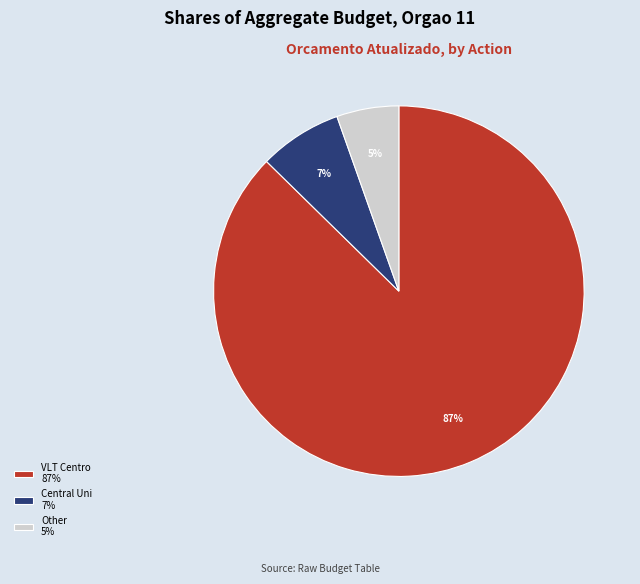

What percentage is the Central Uni 7% slice, to the nearest percent?

7%